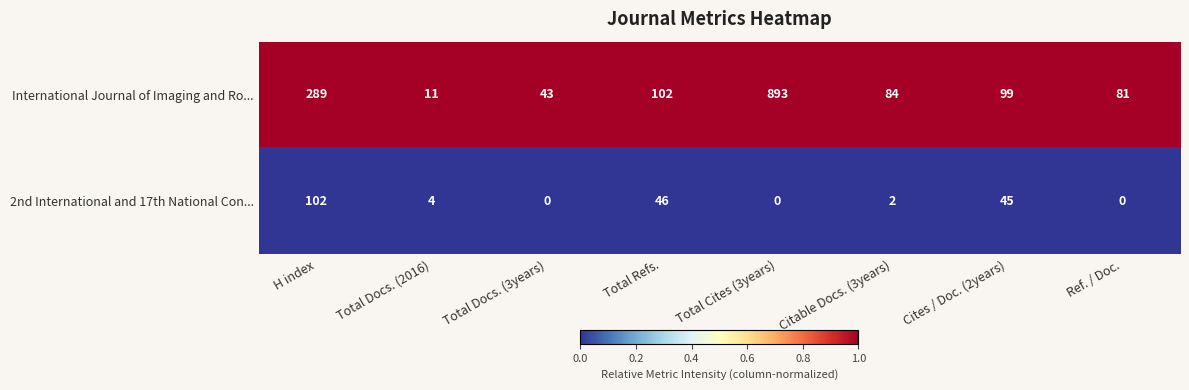

Which series changed the most between Cites / Doc. (2years) and Ref. / Doc.?

2nd International and 17th National Con...